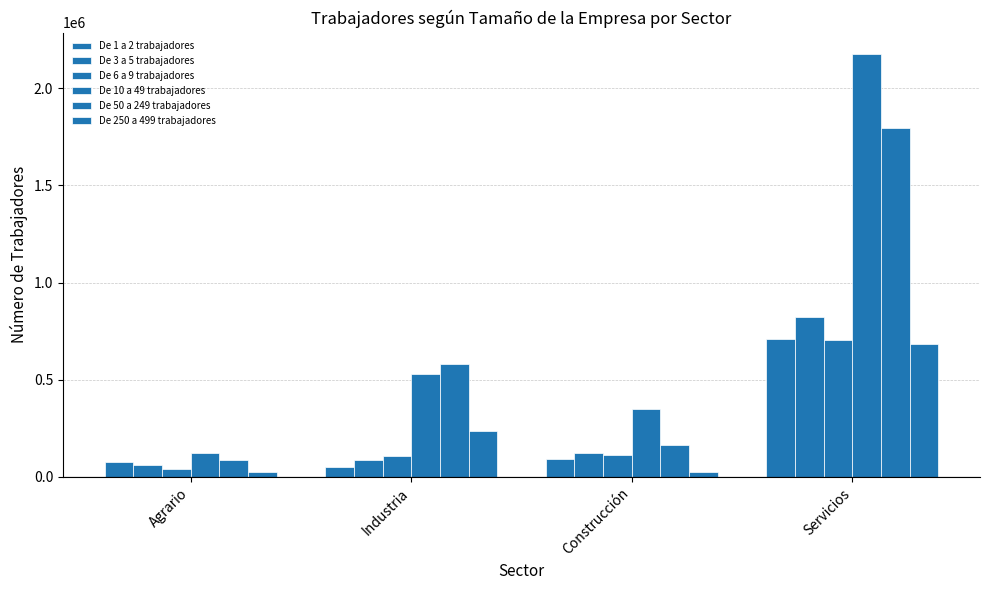

Count the number of data series in this chart.

6